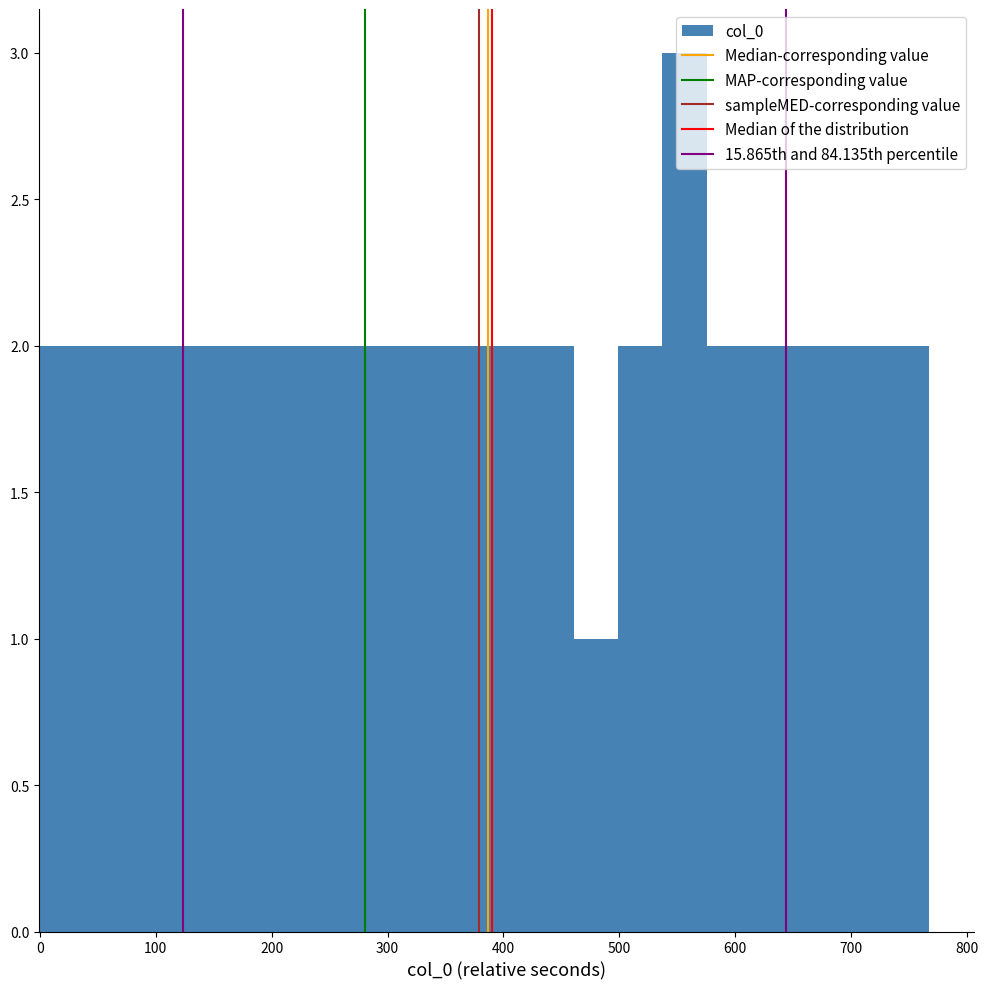

Around what value on the x-axis is the tallest bar? Give the approximate position of its centre, as read against the axis.

560